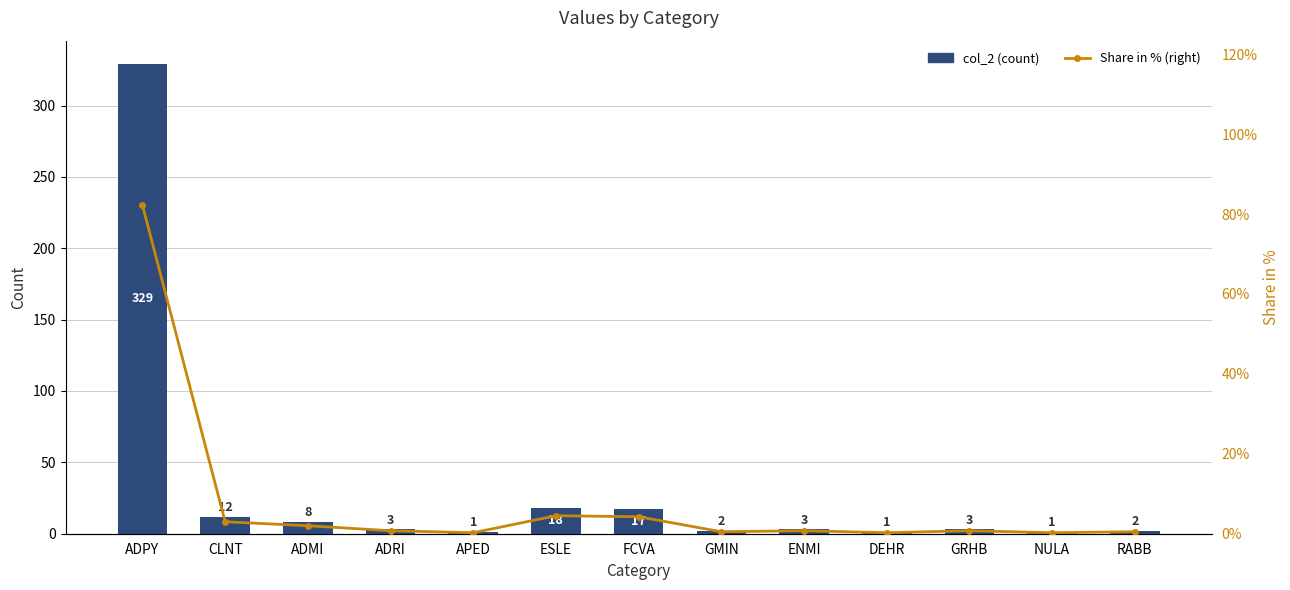

Reading right to left, list all the values displayed in this chart.

col_2: RABB=2.0	NULA=1.0	GRHB=3.0	DEHR=1.0	ENMI=3.0	GMIN=2.0	FCVA=17.0	ESLE=18.0	APED=1.0	ADRI=3.0	ADMI=8.0	CLNT=12.0	ADPY=329.0
Share in % (right): RABB=0.5	NULA=0.2	GRHB=0.8	DEHR=0.2	ENMI=0.8	GMIN=0.5	FCVA=4.2	ESLE=4.5	APED=0.2	ADRI=0.8	ADMI=2.0	CLNT=3.0	ADPY=82.2